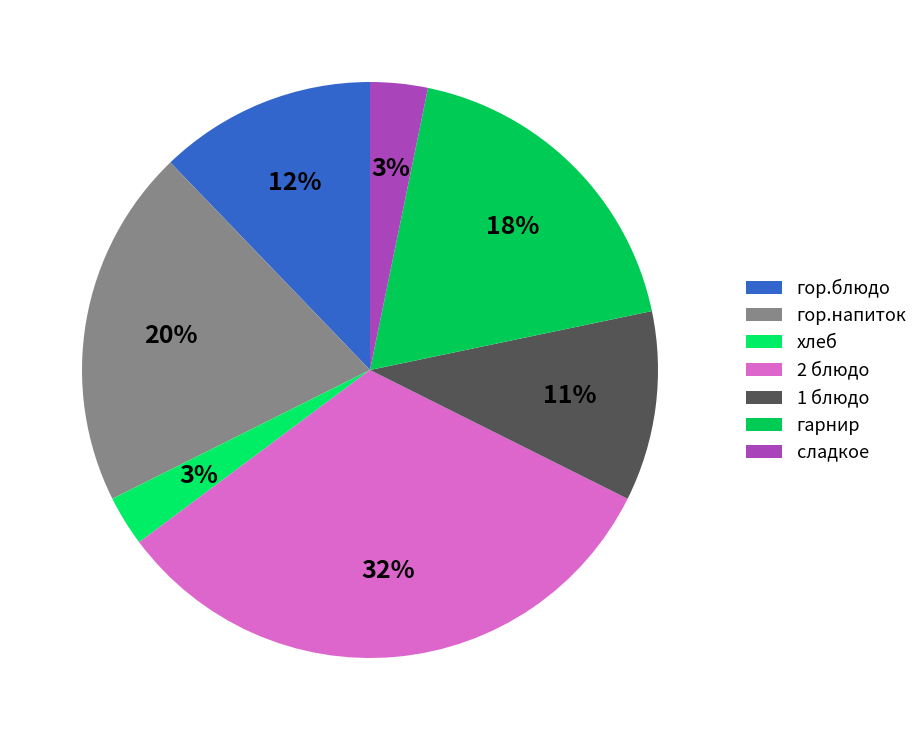

Which category has the biggest portion of the pie?

2 блюдо